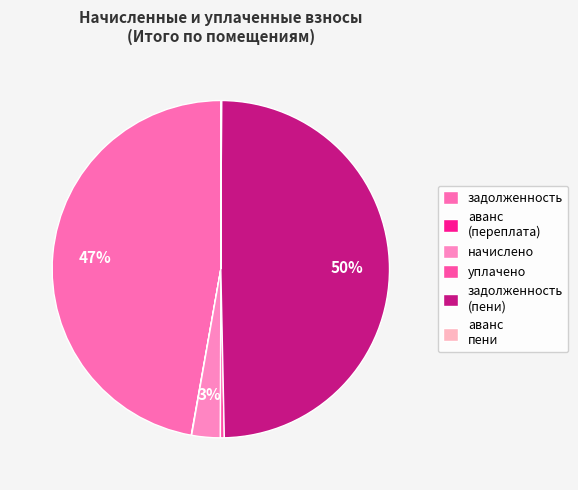

Between задолженность and начислено, which is larger?

задолженность